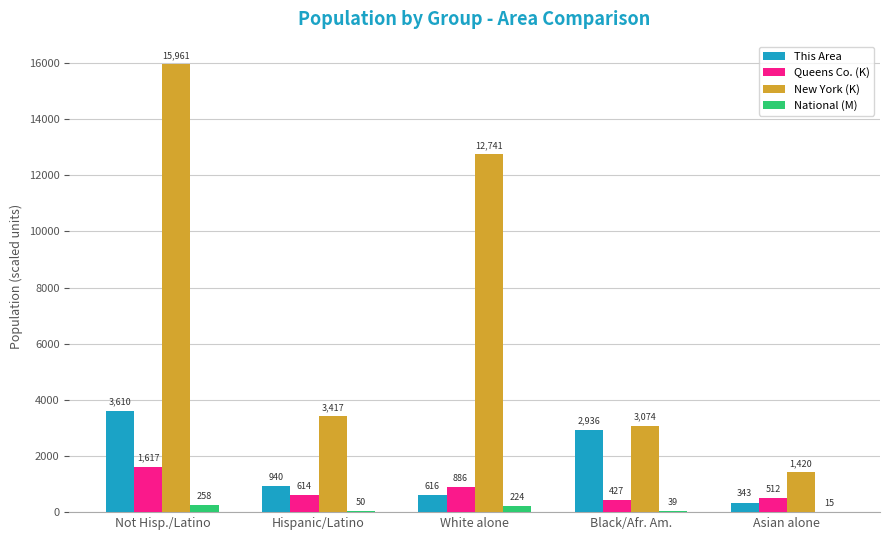

The New York (K) series shows 16596 at White alone. True or false?

False